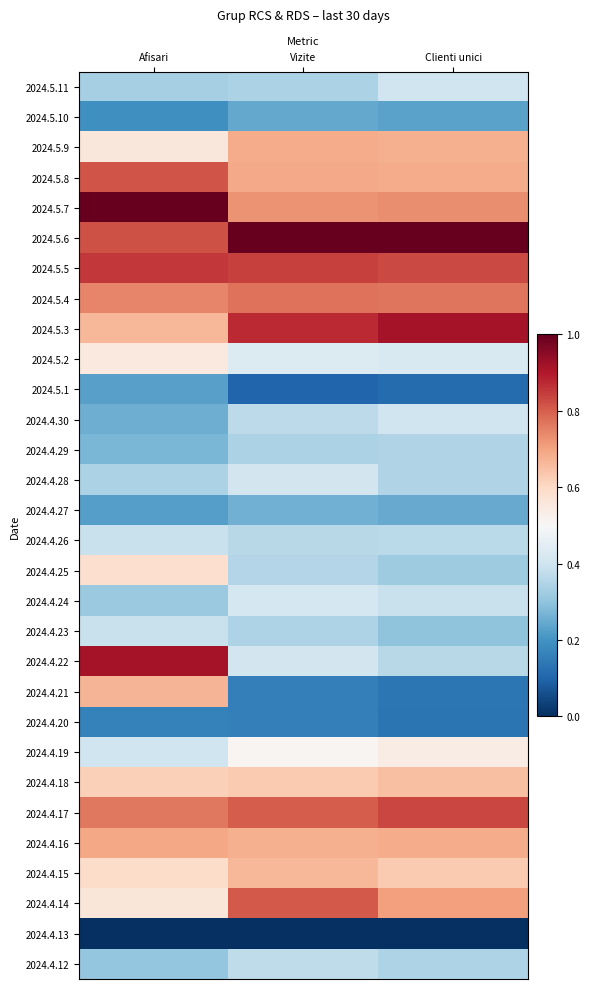

At Afisari, list the series in order from smallest to largest.

2024.4.13, 2024.4.20, 2024.5.10, 2024.4.27, 2024.5.1, 2024.4.30, 2024.4.29, 2024.4.12, 2024.4.24, 2024.5.11, 2024.4.28, 2024.4.23, 2024.4.26, 2024.4.19, 2024.5.2, 2024.5.9, 2024.4.14, 2024.4.25, 2024.4.15, 2024.4.18, 2024.5.3, 2024.4.21, 2024.4.16, 2024.5.4, 2024.4.17, 2024.5.8, 2024.5.6, 2024.5.5, 2024.4.22, 2024.5.7